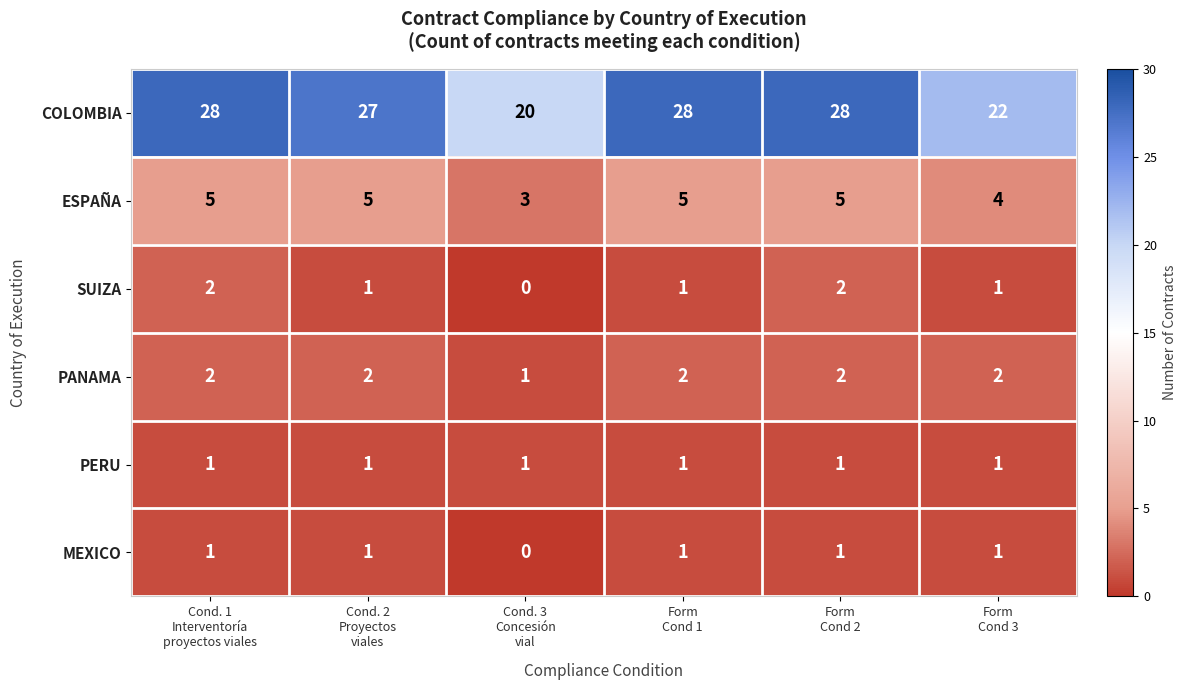

Count the number of data series in this chart.

6